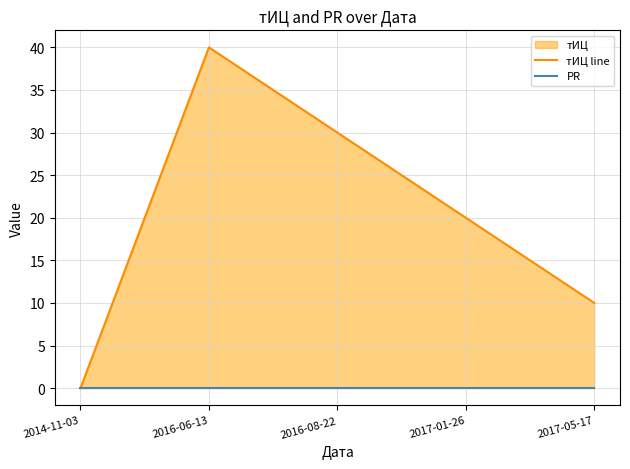

Which series has the widest spread of values?

тИЦ line